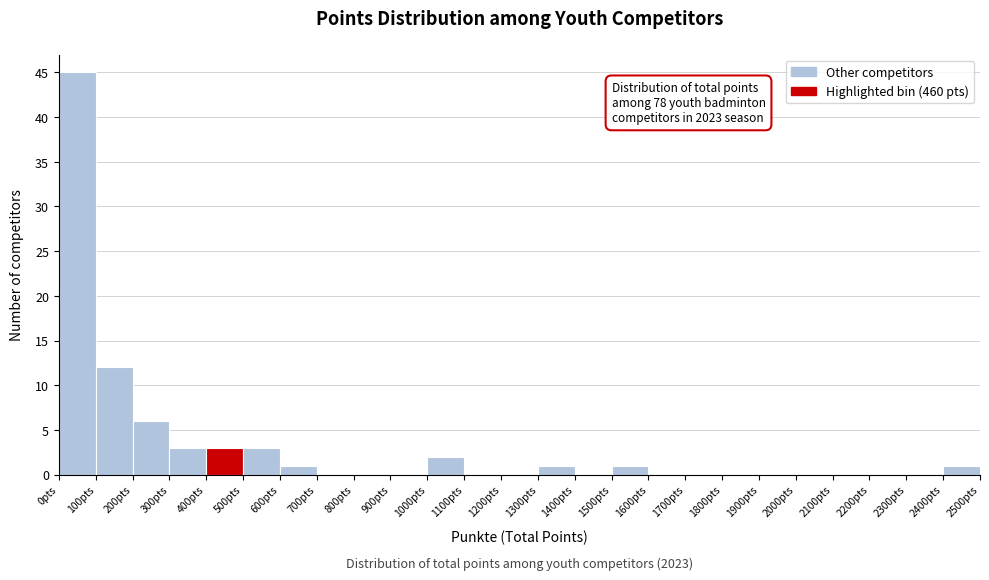

Which range on the x-axis has the tallest bar?

0 to 100